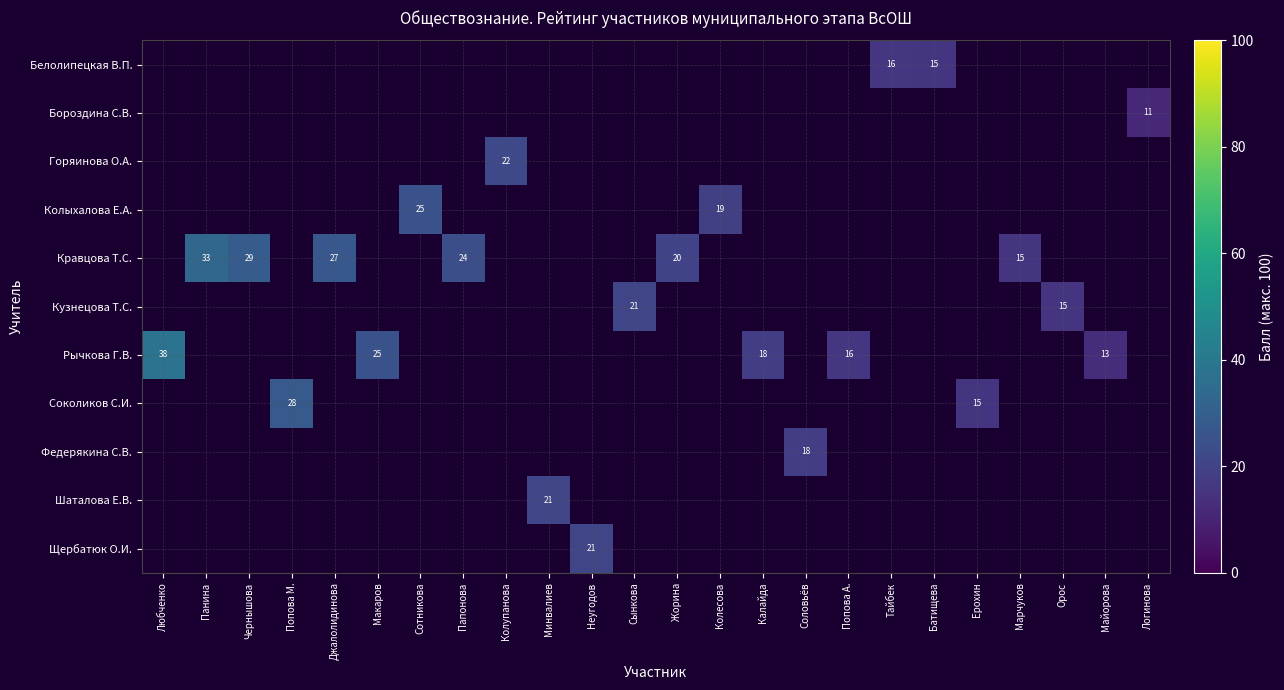

Which label corresponds to the largest value in the chart?

Любченко